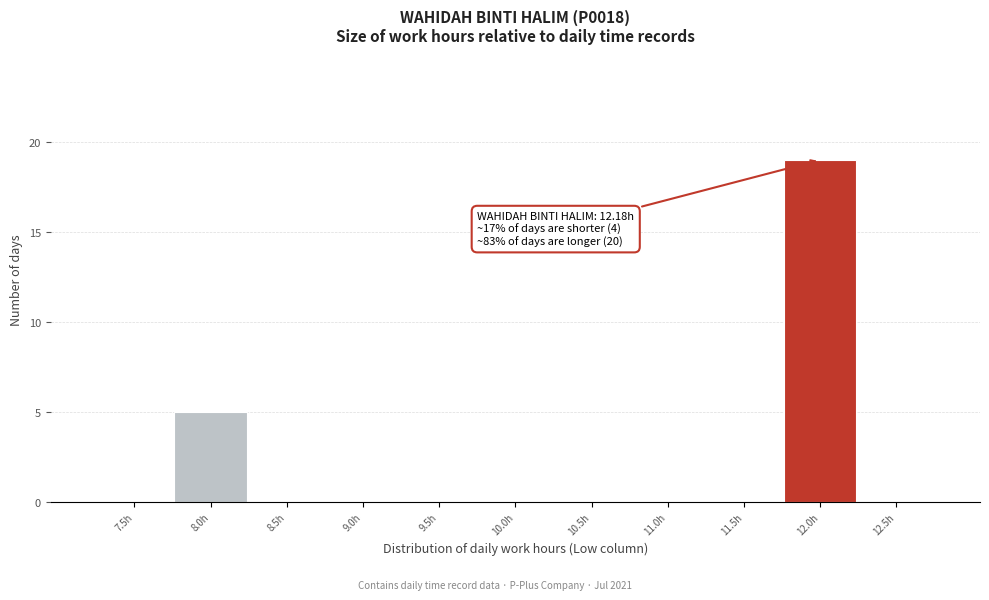

Reading left to right, what are all the values shown in this chart?

7.5h=0	8.0h=5	8.5h=0	9.0h=0	9.5h=0	10.0h=0	10.5h=0	11.0h=0	11.5h=0	12.0h=19	12.5h=0